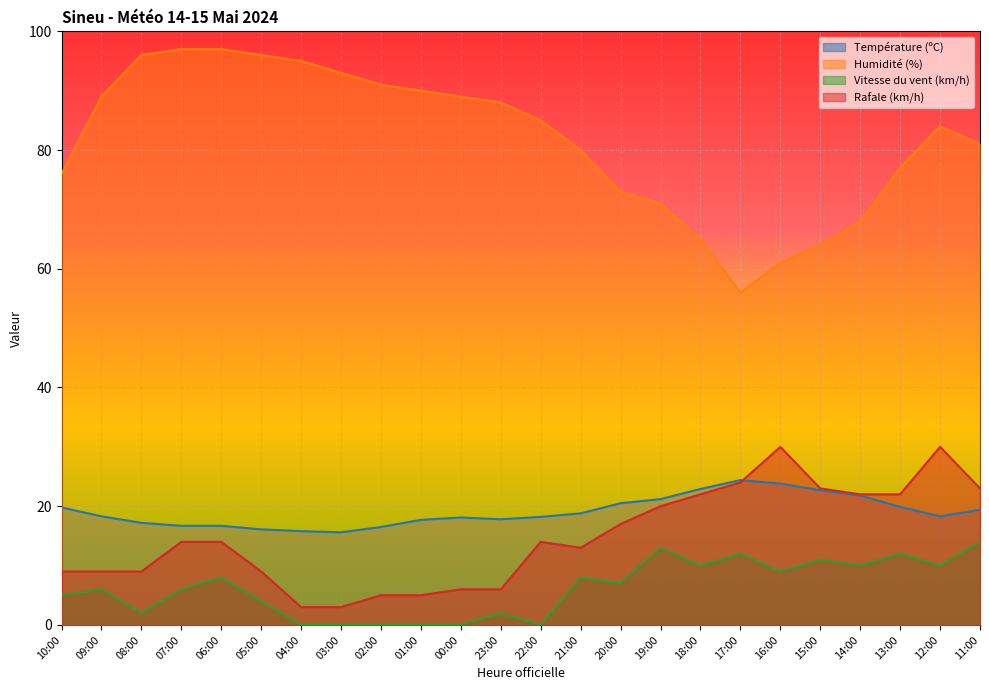

At which label does Humidité (%) first exceed 85?

09:00